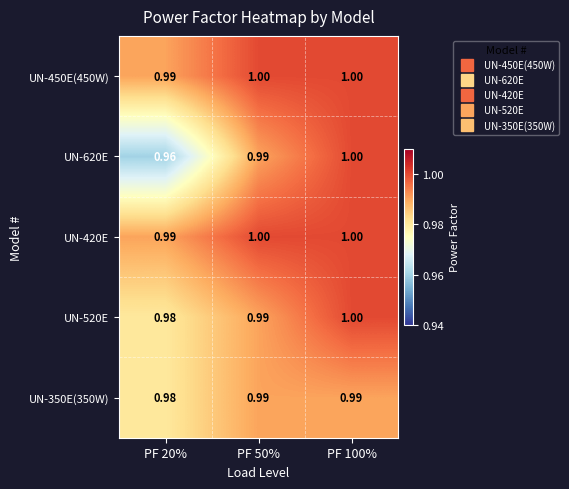

Is the value of UN-520E at PF 20% greater than the value of UN-620E at PF 50%?

No